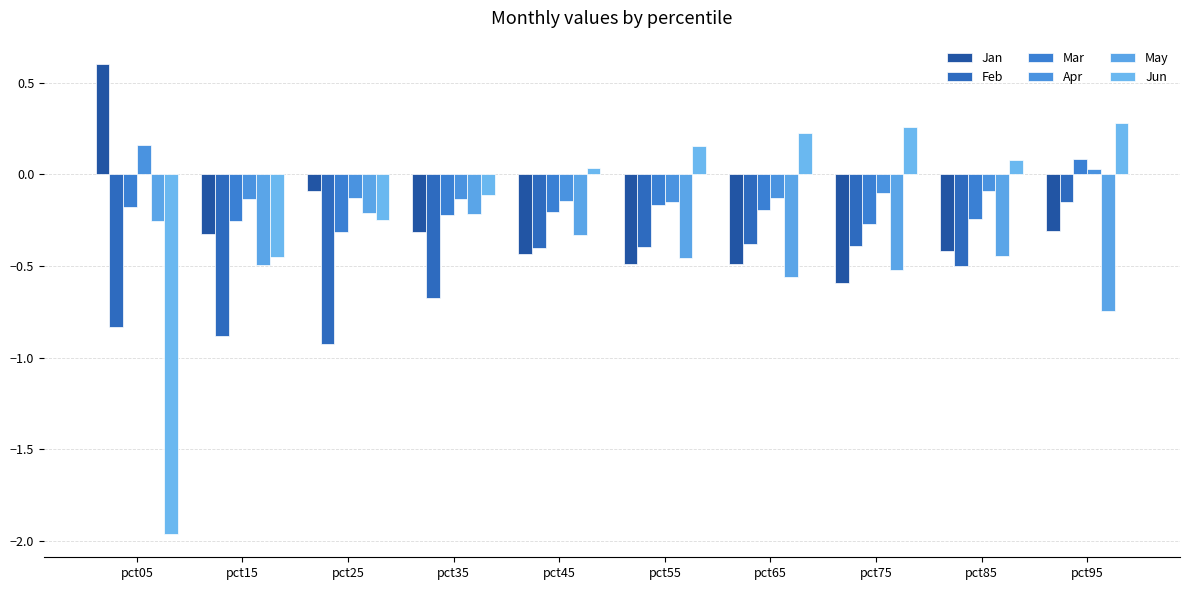

Which series has the widest spread of values?

Jun